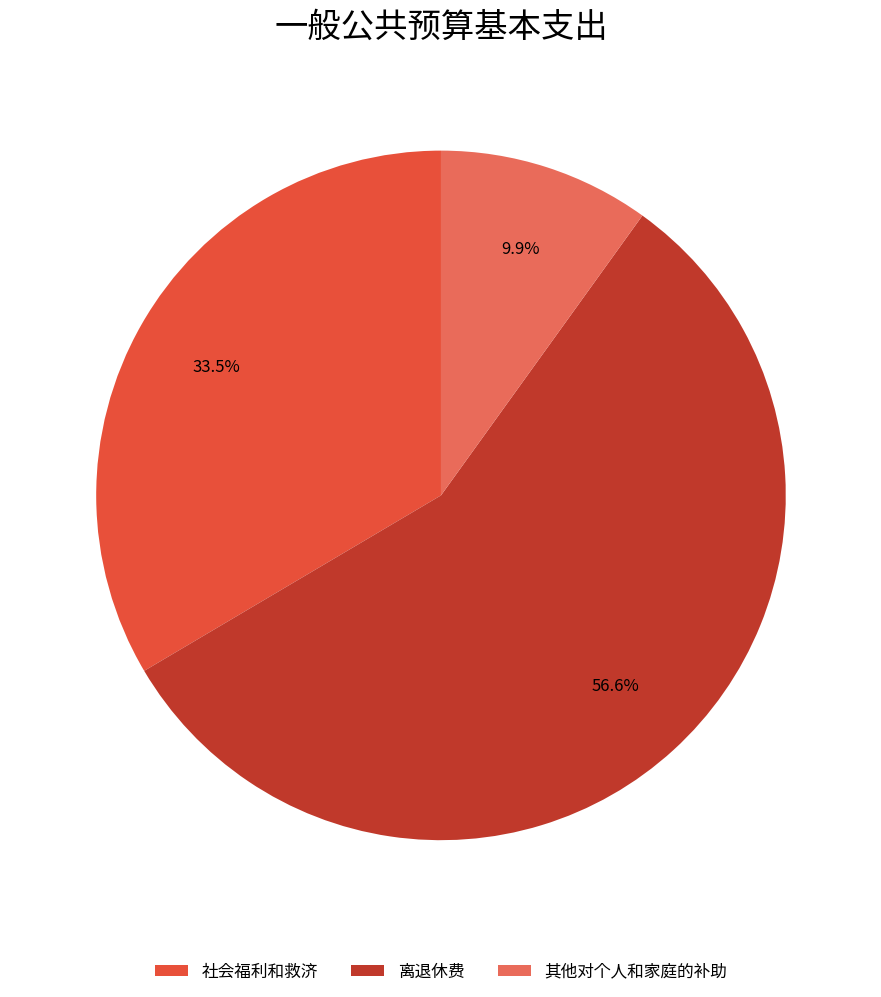

Does 离退休费 represent more than half of the total?

Yes